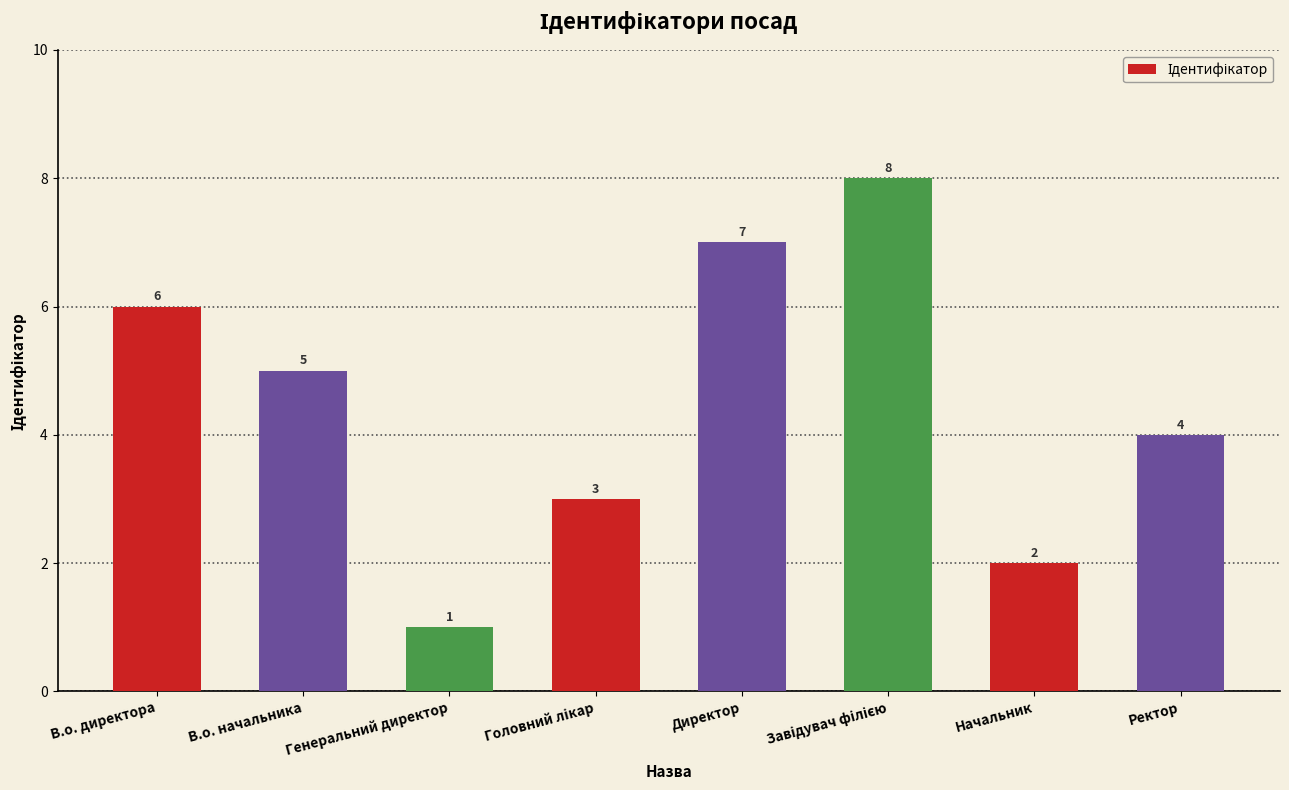

Count the values in the range 3 to 7.

5